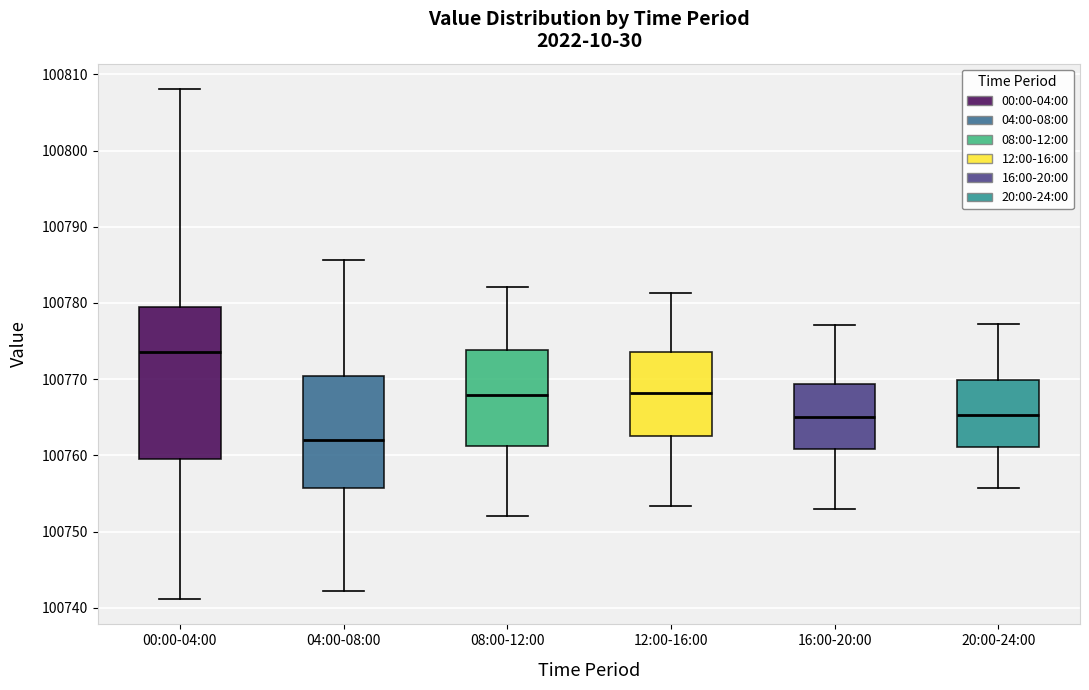

Reading left to right, transcribe this box plot: for each box, give where its median line is, the range the box spans, and where its two whiskers end, as read against the y-axis. The values are not printed on the chart, so give them approximately, as read against the axis.

00:00-04:00: median 100774, box 100760 to 100779, whiskers 100741 to 100808
04:00-08:00: median 100762, box 100756 to 100770, whiskers 100742 to 100786
08:00-12:00: median 100768, box 100761 to 100774, whiskers 100752 to 100782
12:00-16:00: median 100768, box 100762 to 100774, whiskers 100753 to 100781
16:00-20:00: median 100765, box 100761 to 100769, whiskers 100753 to 100777
20:00-24:00: median 100765, box 100761 to 100770, whiskers 100756 to 100777